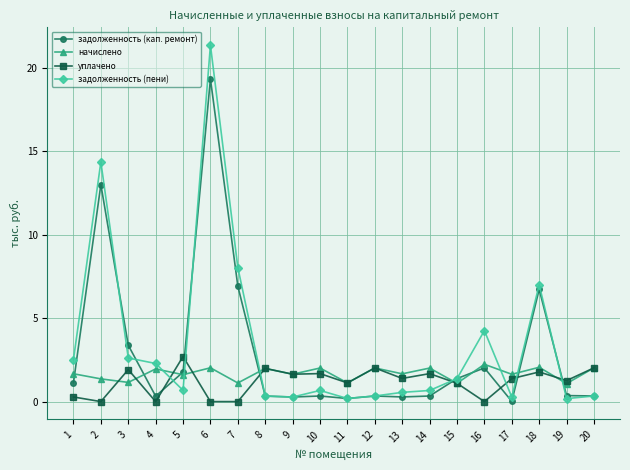

What is the value of the уплачено point at the 14th from the left?

1.7